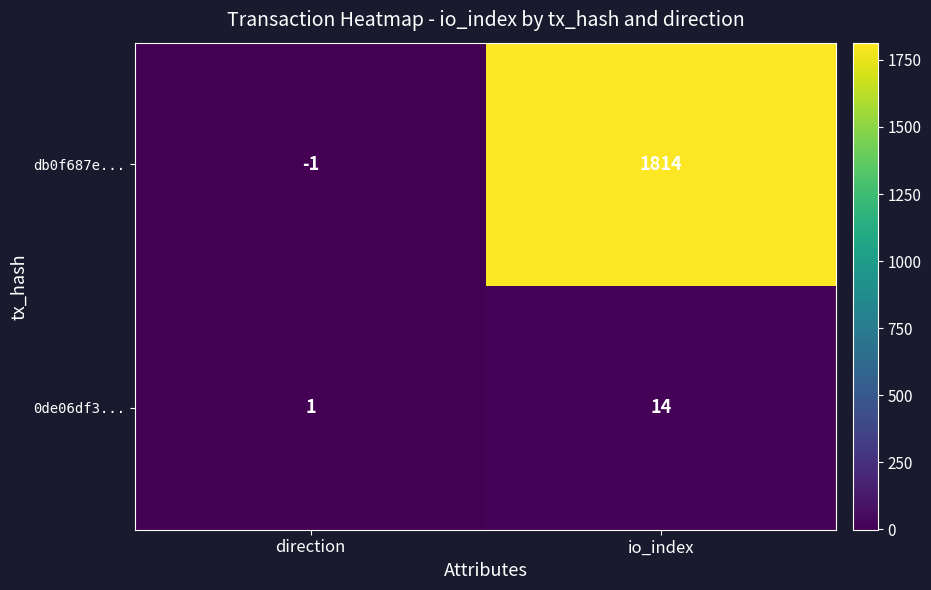

Which series changed the most between direction and io_index?

db0f687e...